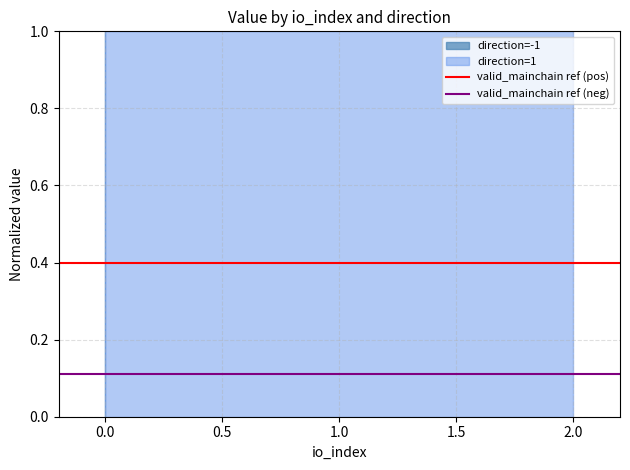

Does the chart have visible grid lines?

Yes